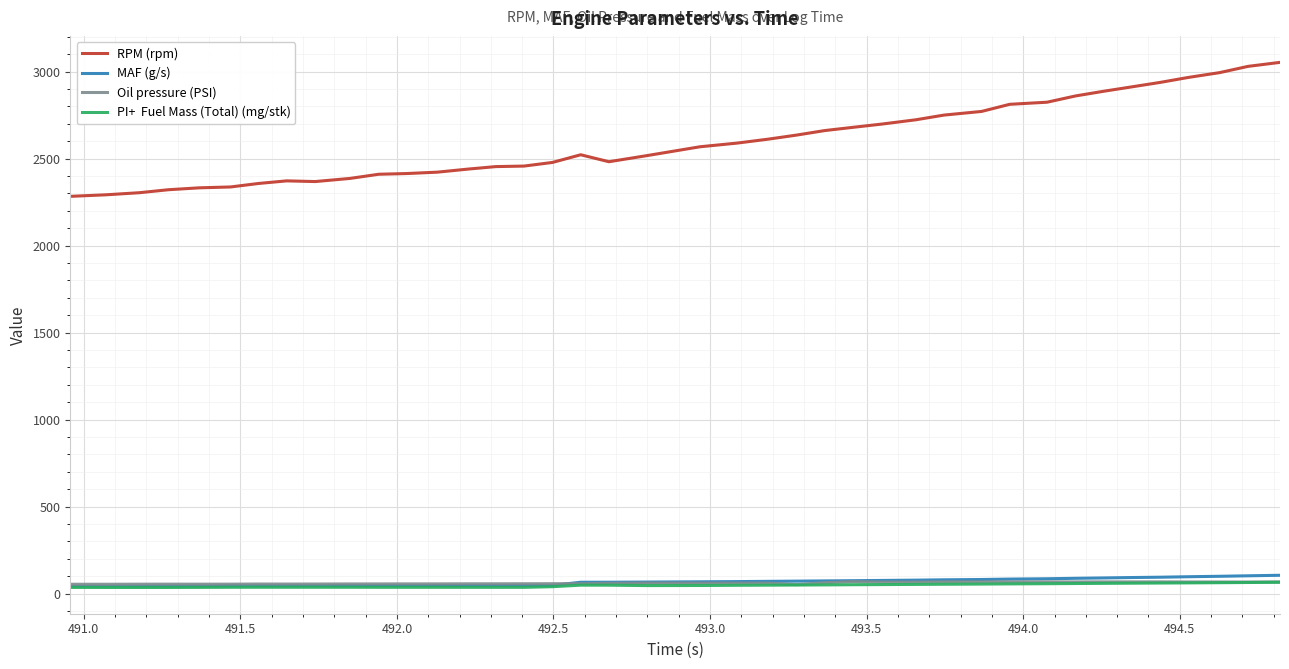

What is the maximum value shown in the chart?

3053.0